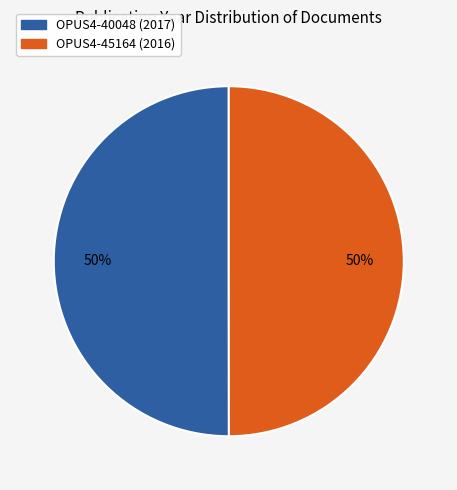

What percentage is the OPUS4-40048 slice, to the nearest percent?

50%